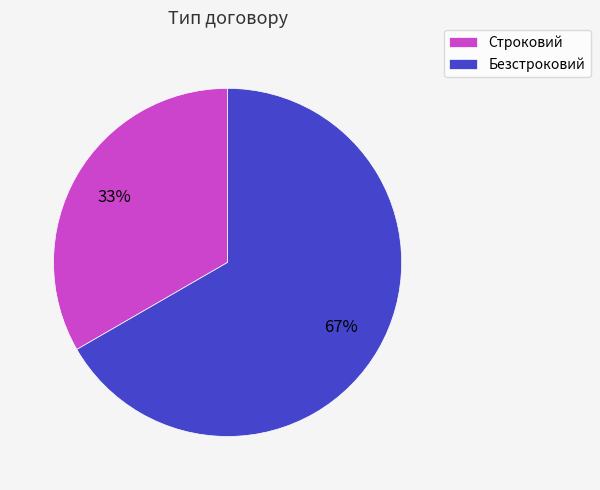

To the nearest percent, what is the average slice percentage?

50%